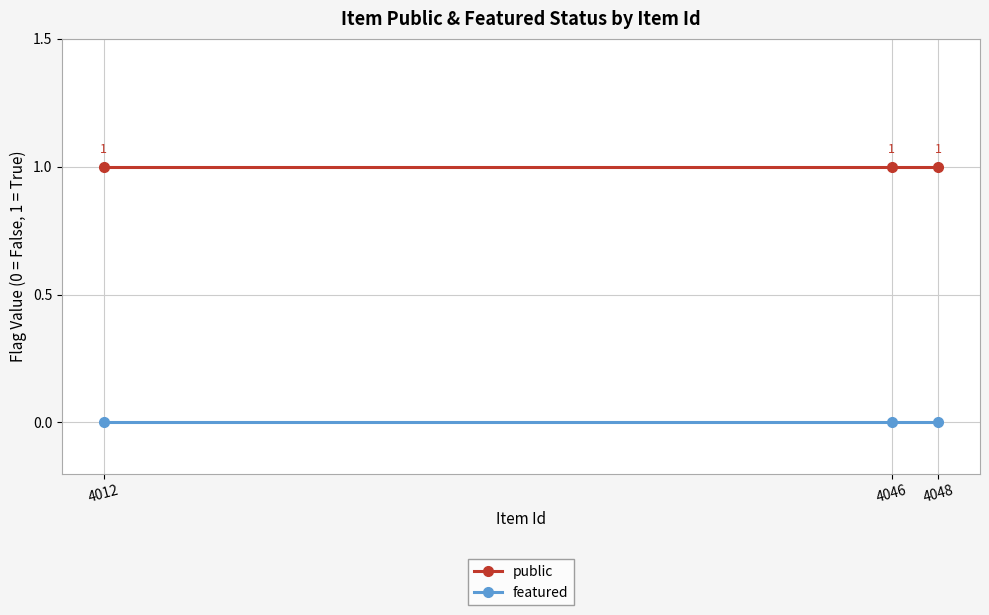

What are all the series names shown in the legend?

public, featured